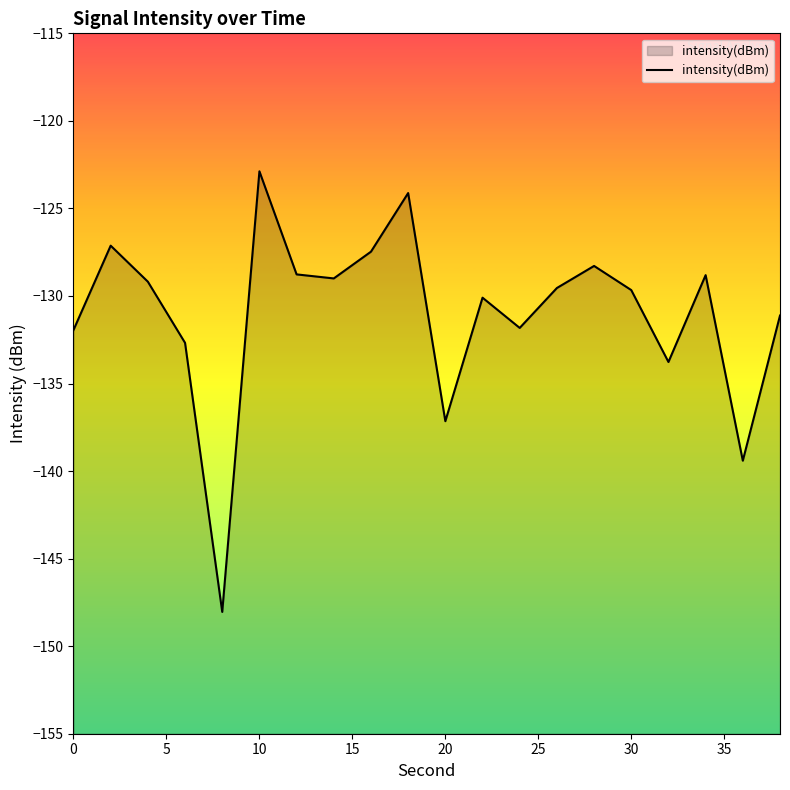

Is it true that the value at 0 is -221.1?

False